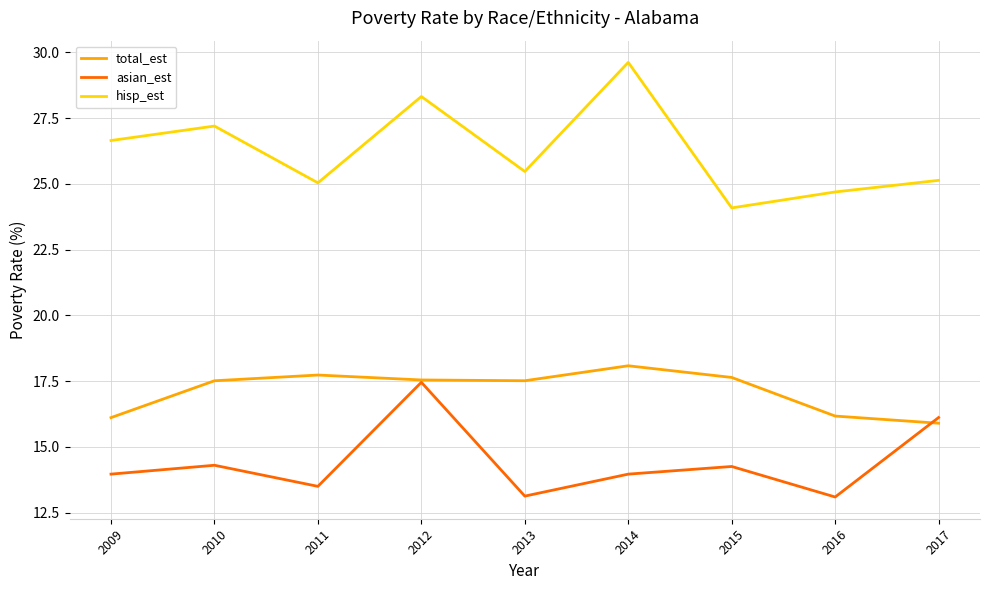

What is the average value of the hisp_est series?

26.2